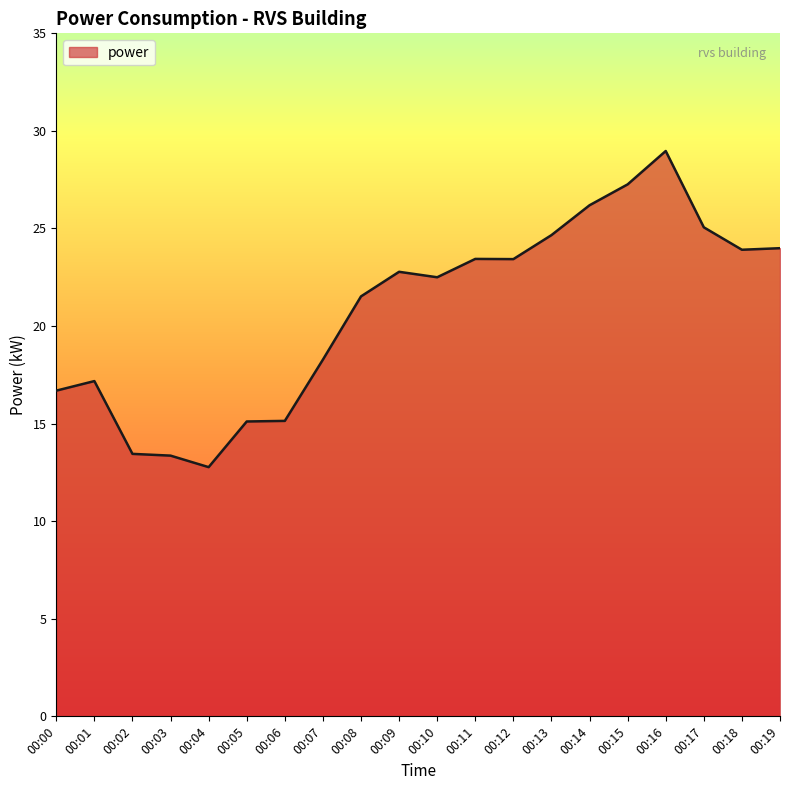

True or false: the data has more than 1 interior local peaks.

True